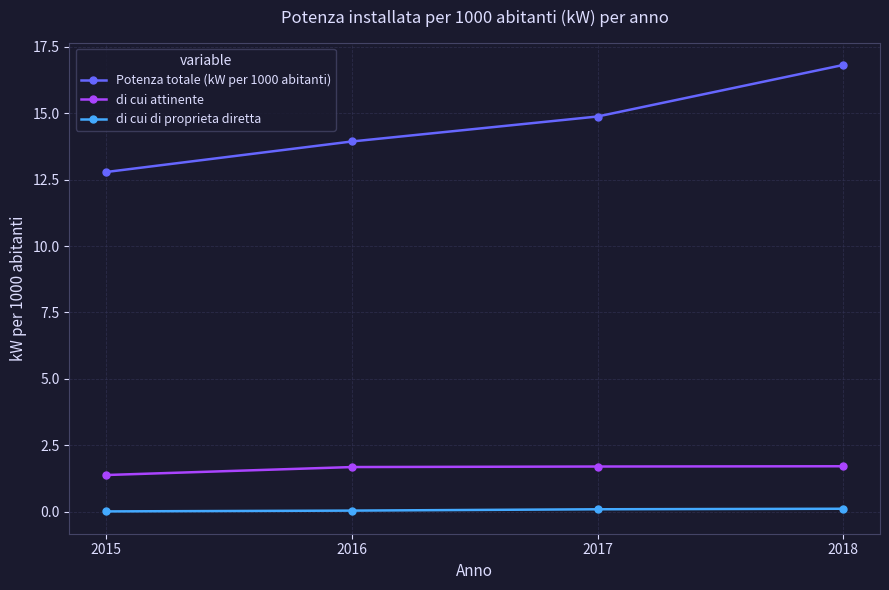

At which label does Potenza totale (kW per 1000 abitanti) reach its minimum?

2015